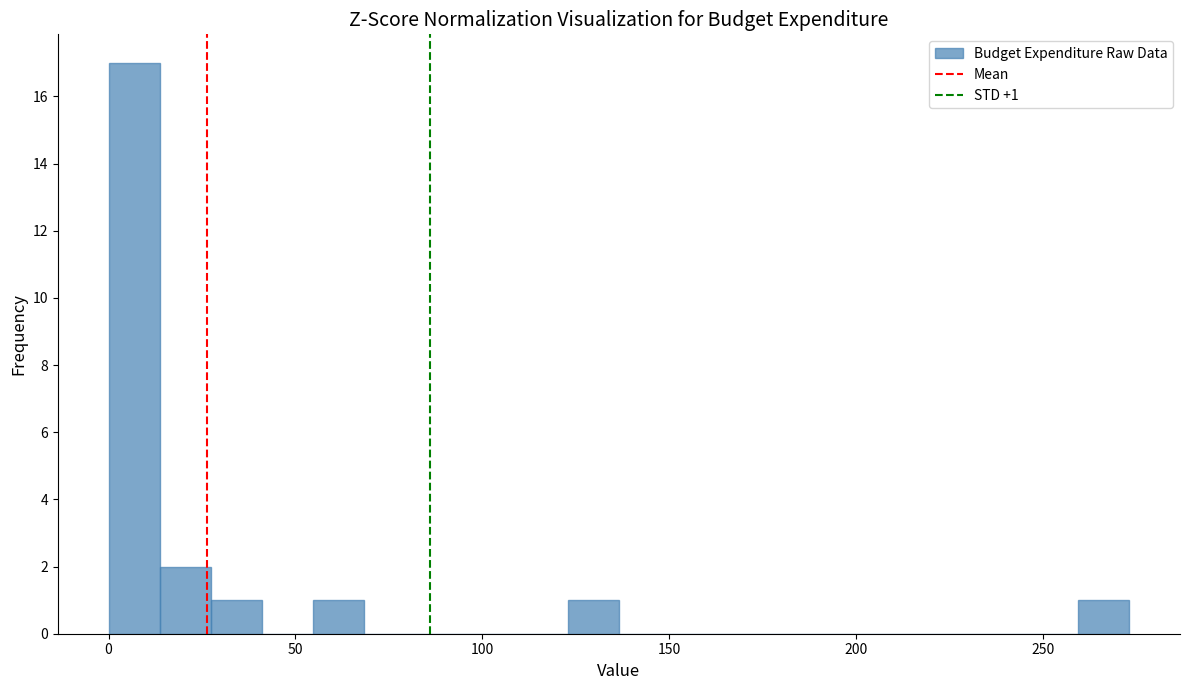

Around what value on the x-axis is the tallest bar? Give the approximate position of its centre, as read against the axis.

5